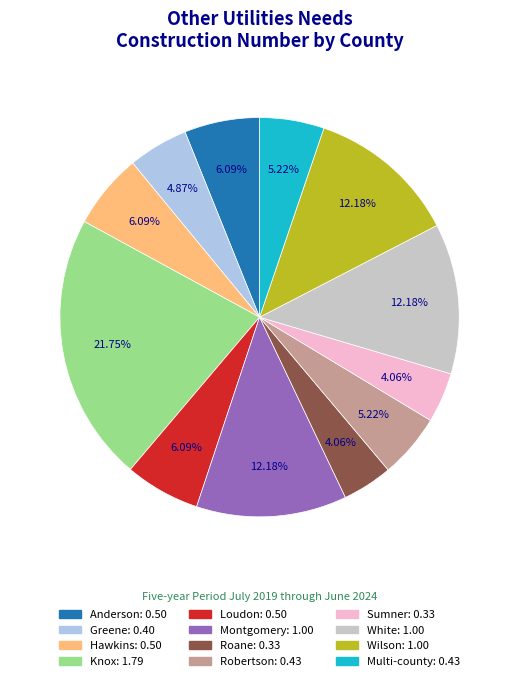

Is there any slice that represents more than half of the pie?

No